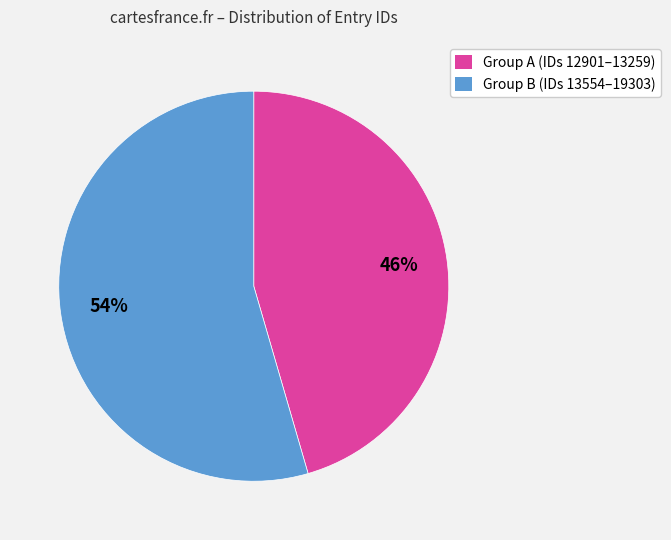

Rank the categories by value from lowest to highest.

Group A (IDs 12901–13259), Group B (IDs 13554–19303)